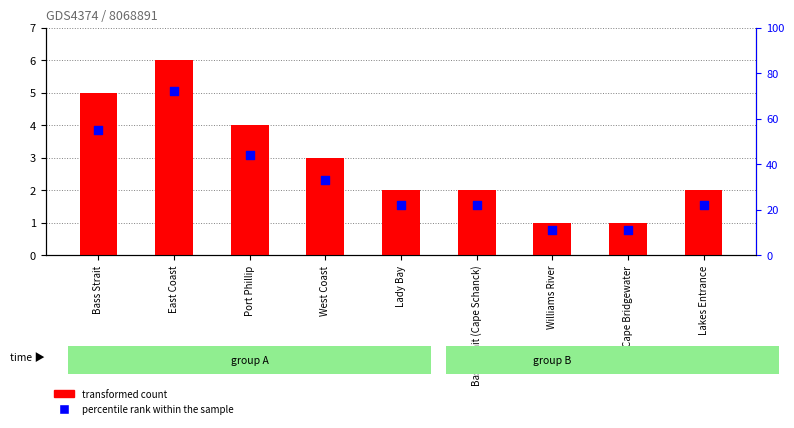

What is the total value across all series at Williams River?

12